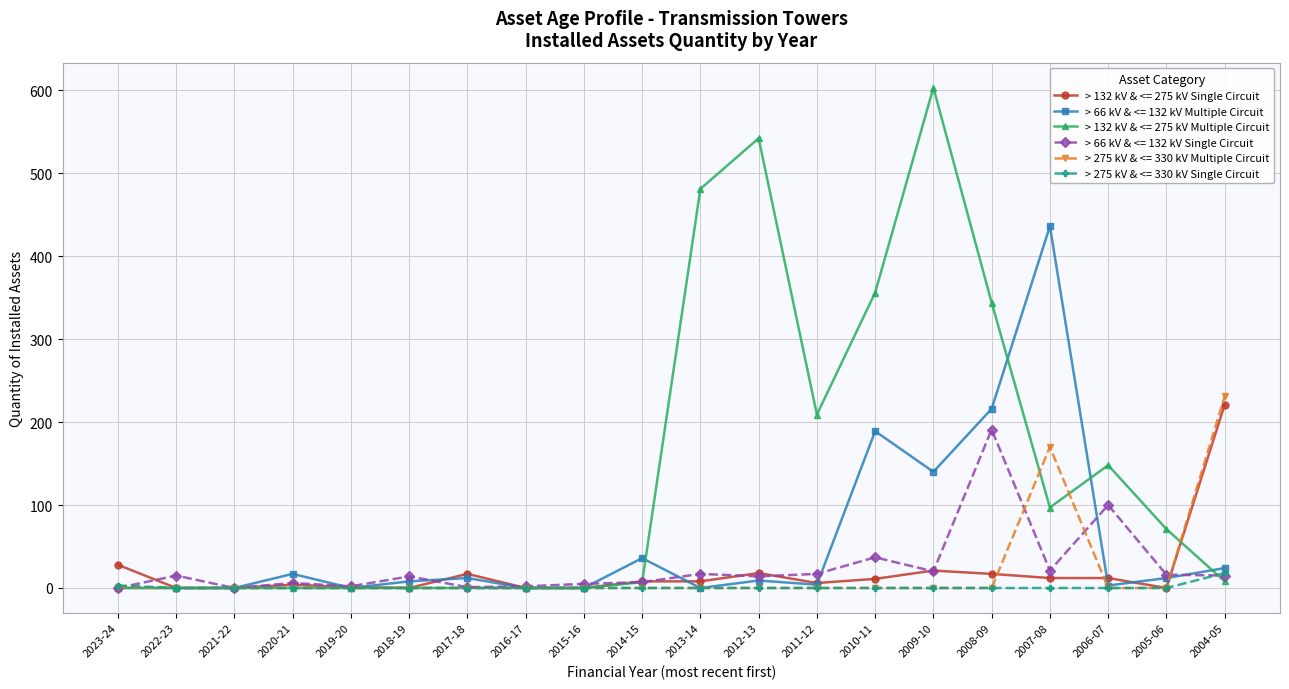

What are all the series names shown in the legend?

> 132 kV & <= 275 kV Single Circuit, > 66 kV & <= 132 kV Multiple Circuit, > 132 kV & <= 275 kV Multiple Circuit, > 66 kV & <= 132 kV Single Circuit, > 275 kV & <= 330 kV Multiple Circuit, > 275 kV & <= 330 kV Single Circuit